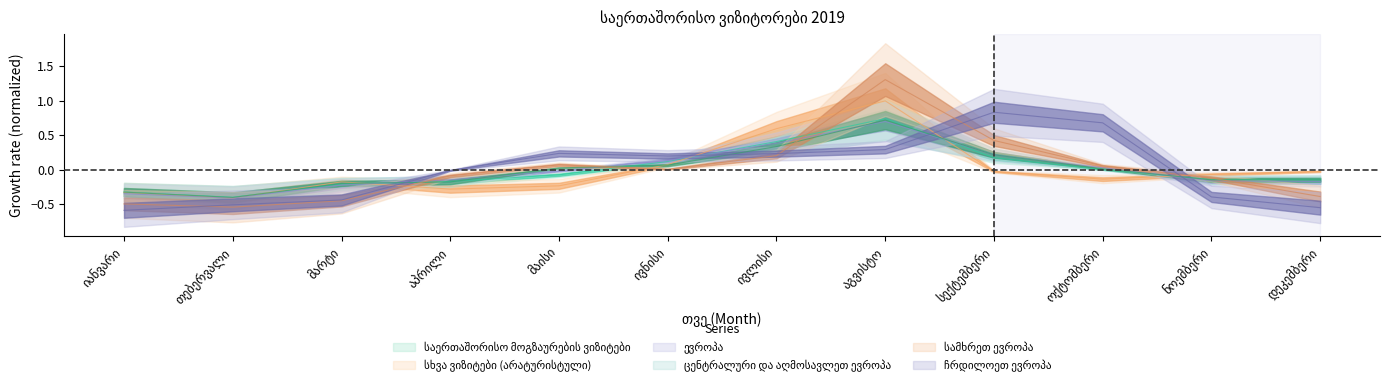

Which series has the largest range (max minus min)?

სამხრეთ ევროპა